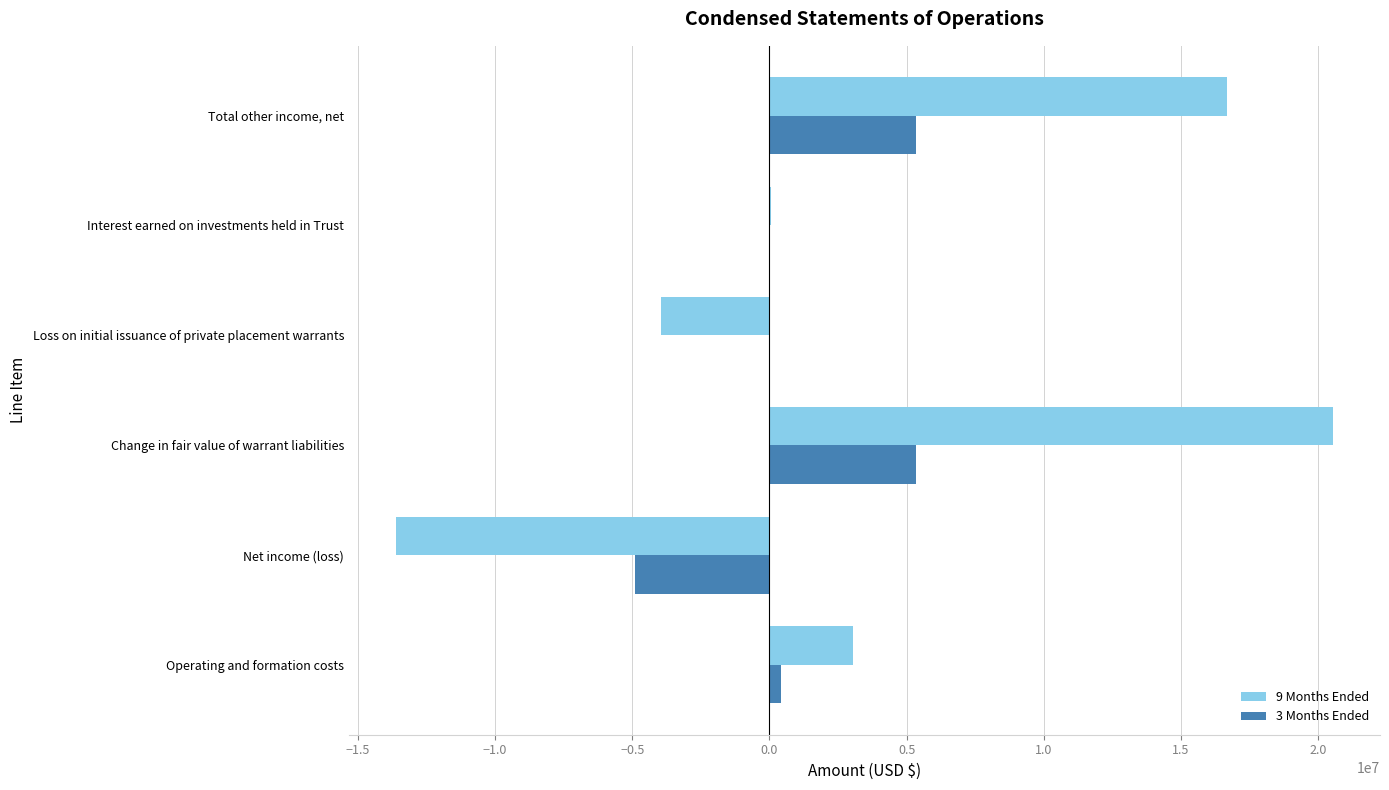

Is the value of 3 Months Ended at Change in fair value of warrant liabilities greater than the value of 9 Months Ended at Total other income, net?

No